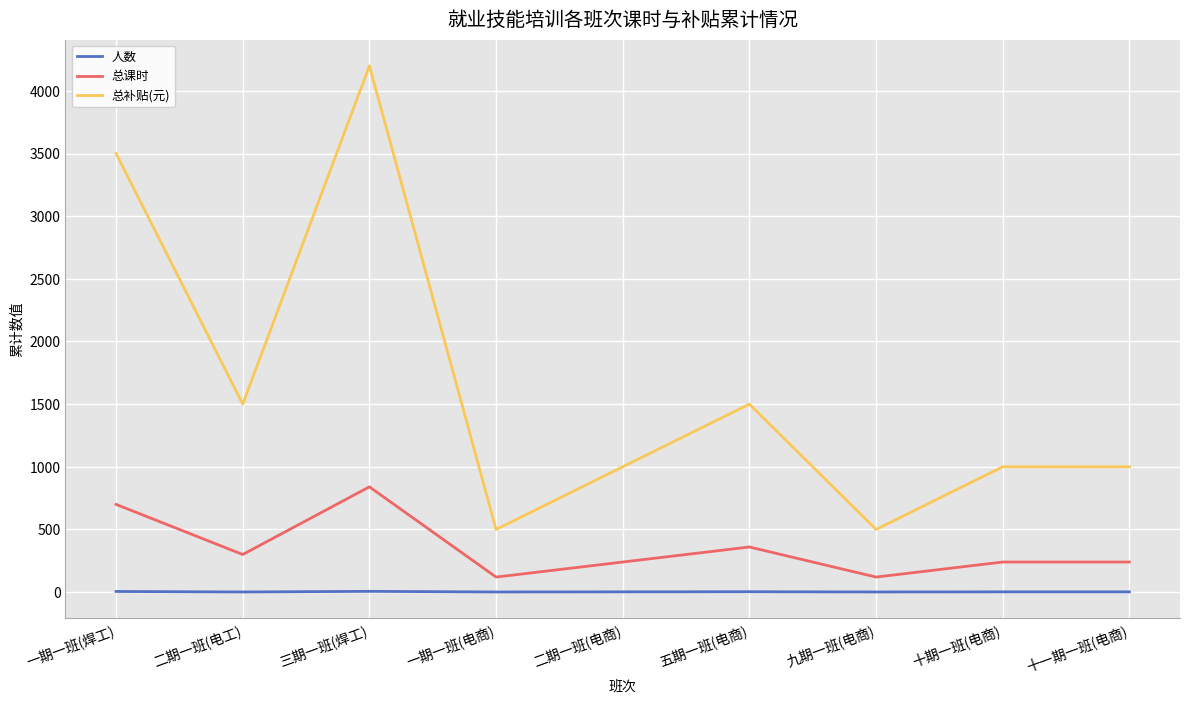

Is the value of 人数 at 十期一班(电商) greater than the value of 总补贴(元) at 三期一班(焊工)?

No